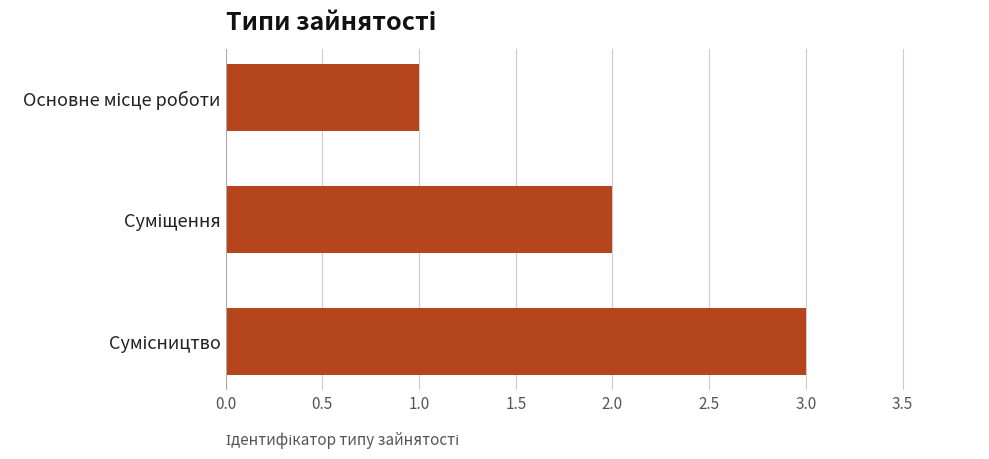

How many series are shown in this chart?

1